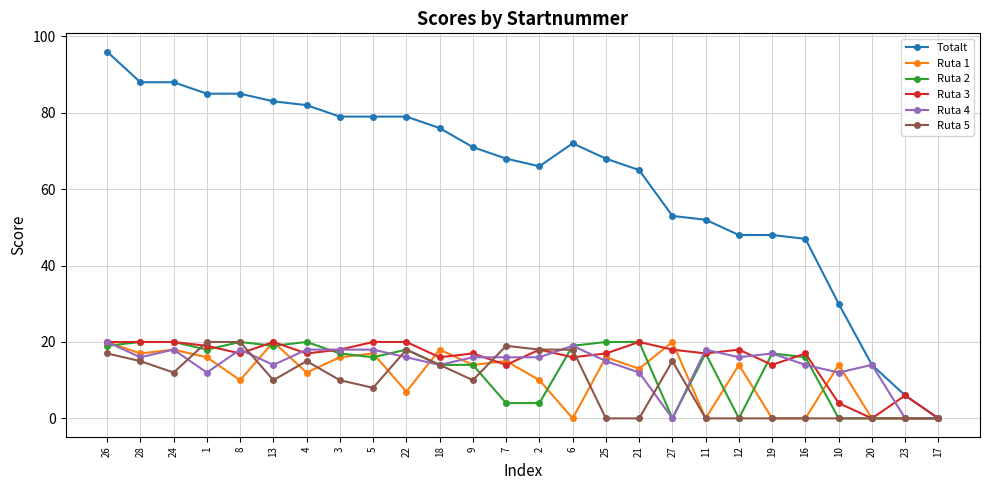

Does the chart have visible grid lines?

Yes